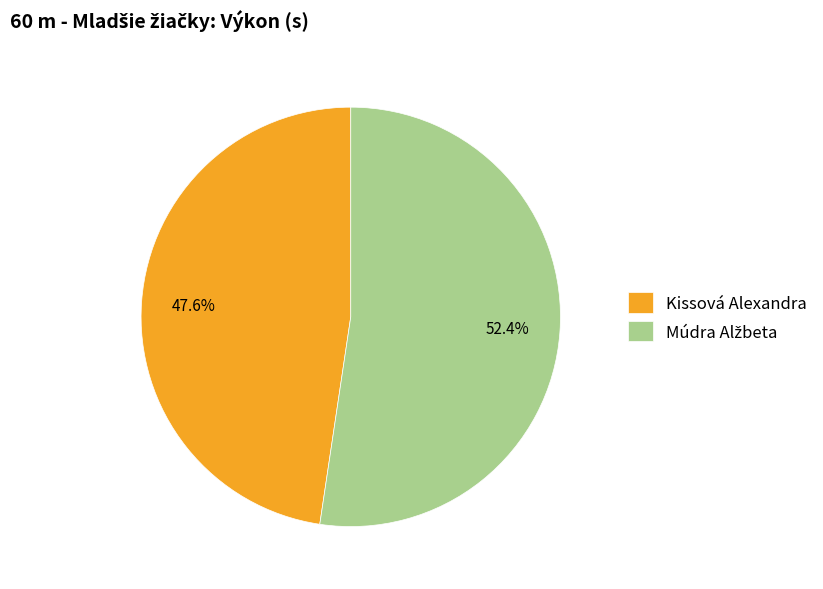

To the nearest percent, what portion does Kissová Alexandra represent?

48%